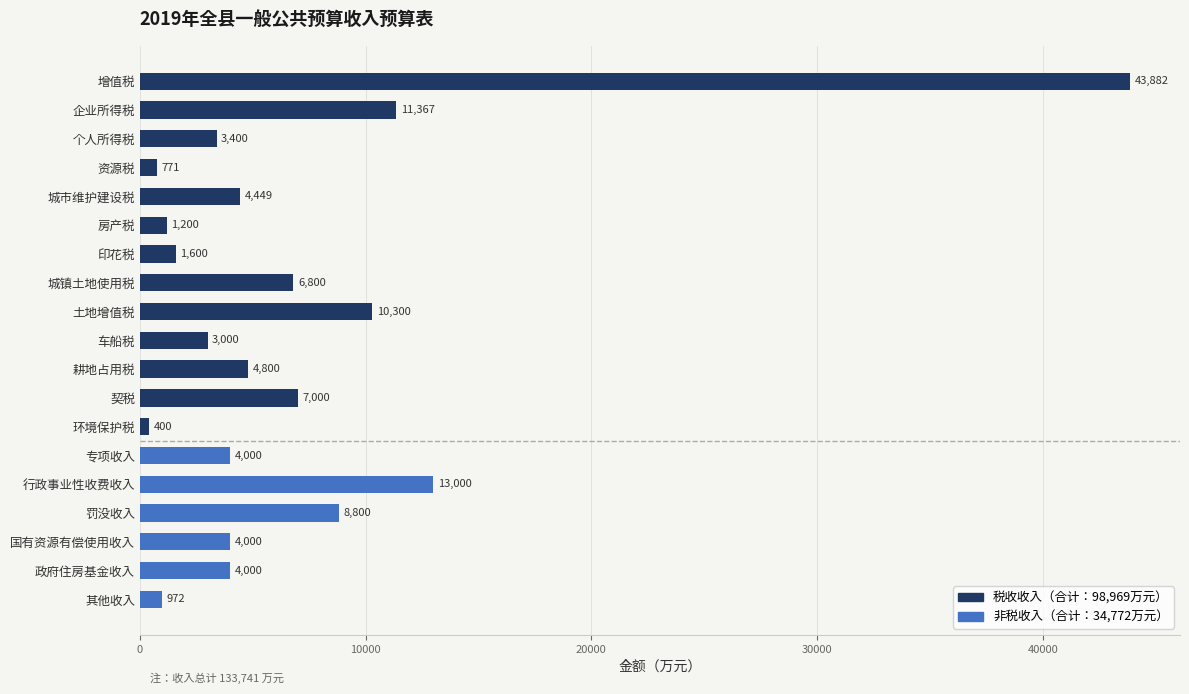

Is it true that the value at 耕地占用税 is 3151?

False